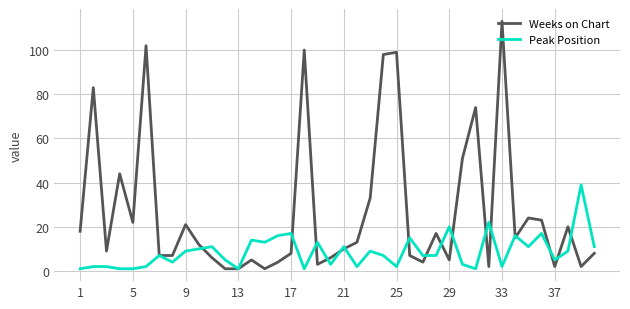

Which series has the largest total across all categories?

Weeks on Chart